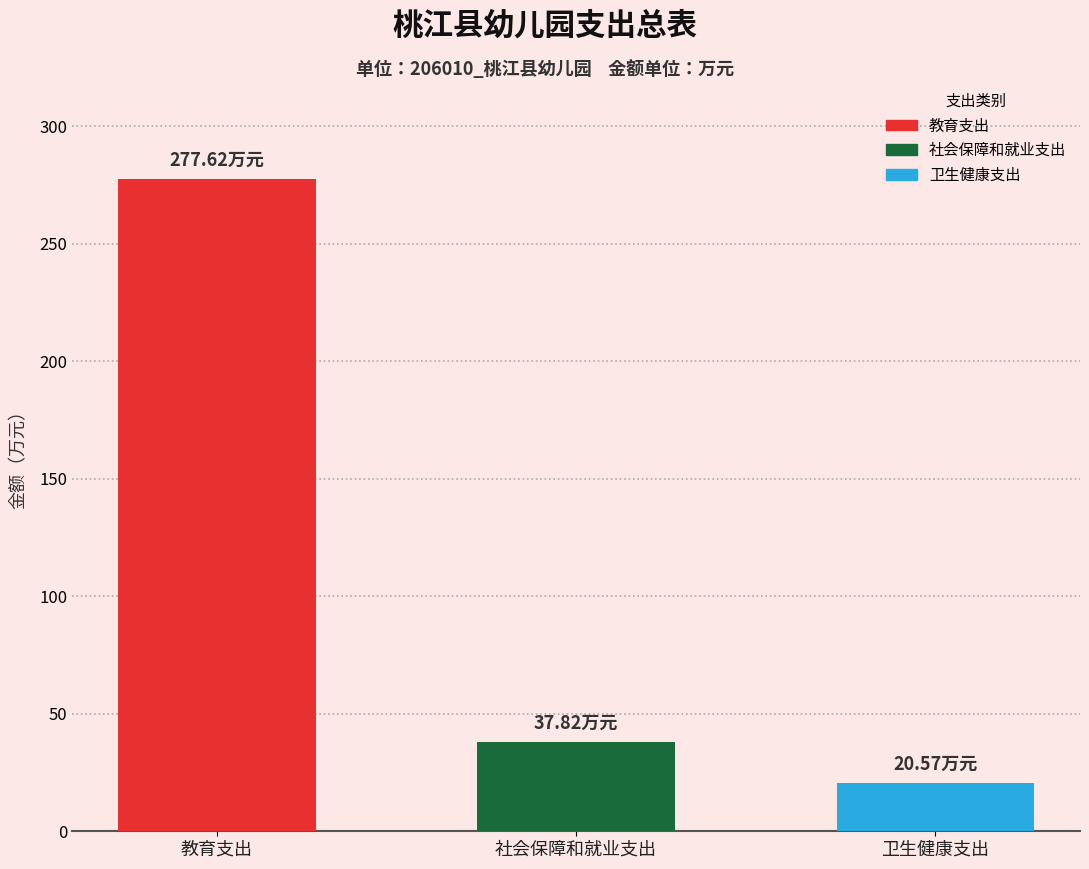

Reading left to right, transcribe all the data shown in this chart.

277.6	37.8	20.6